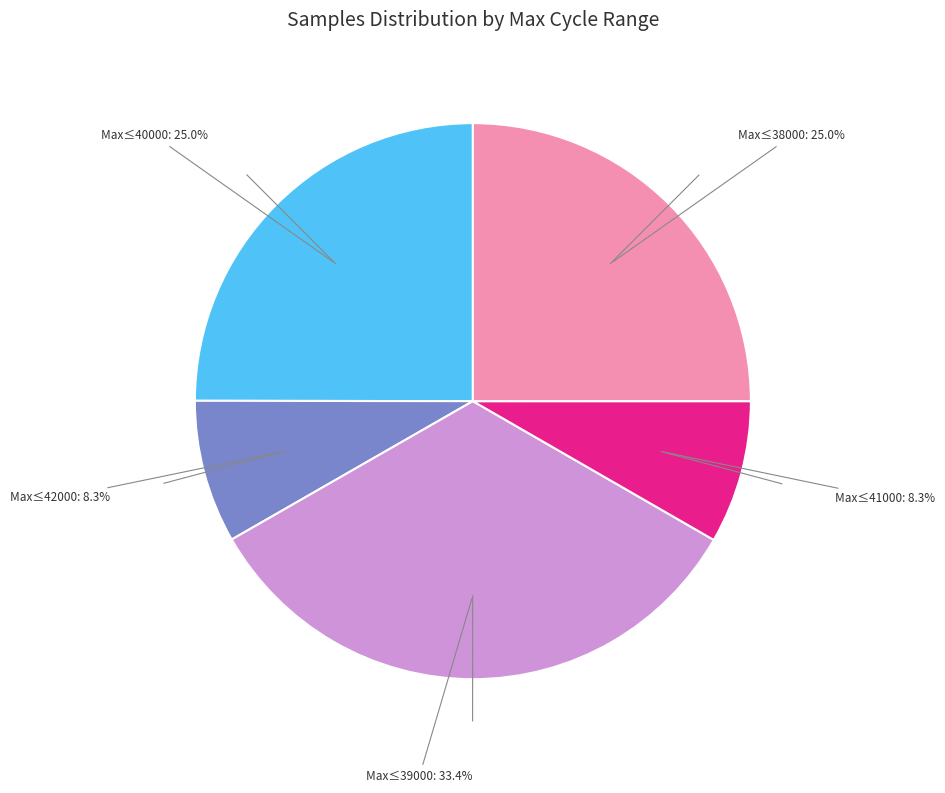

Which category has the biggest portion of the pie?

Max≤39000